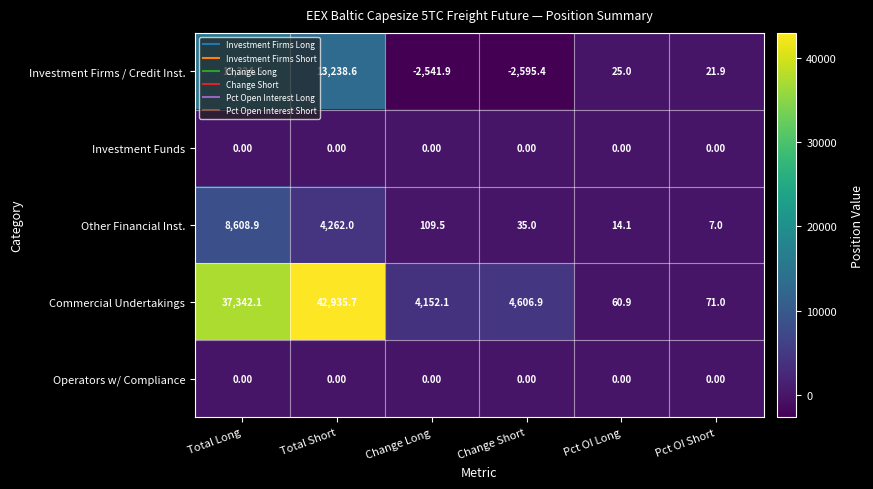

What is the greatest value displayed?

42935.7